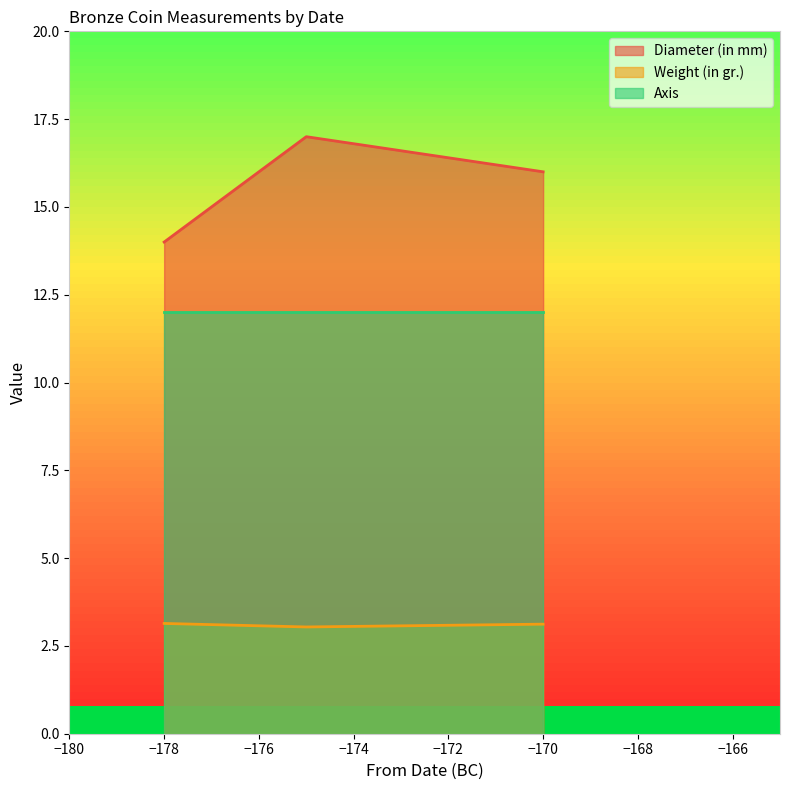

How many Weight (in gr.) values are between 3 and 4?

3